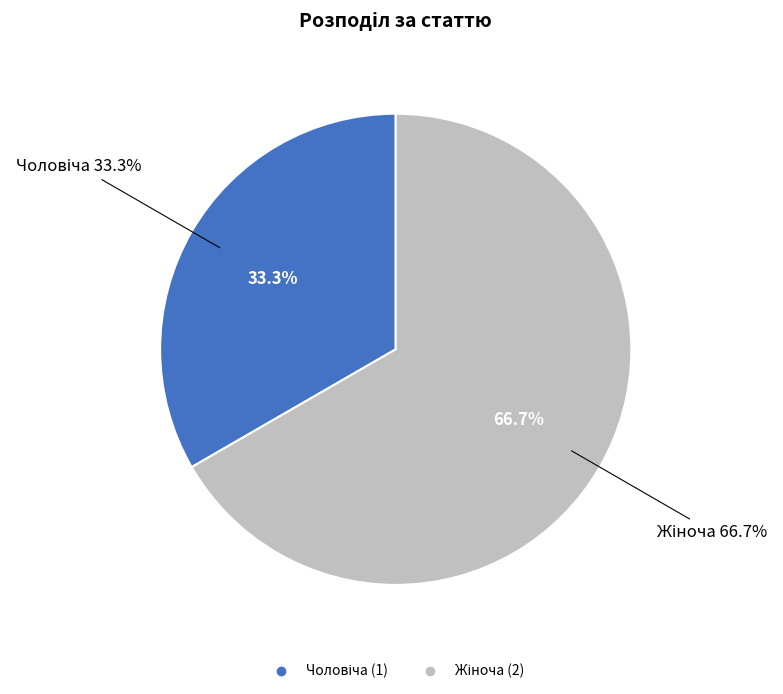

What percentage is NOT represented by Чоловіча?

66.7%